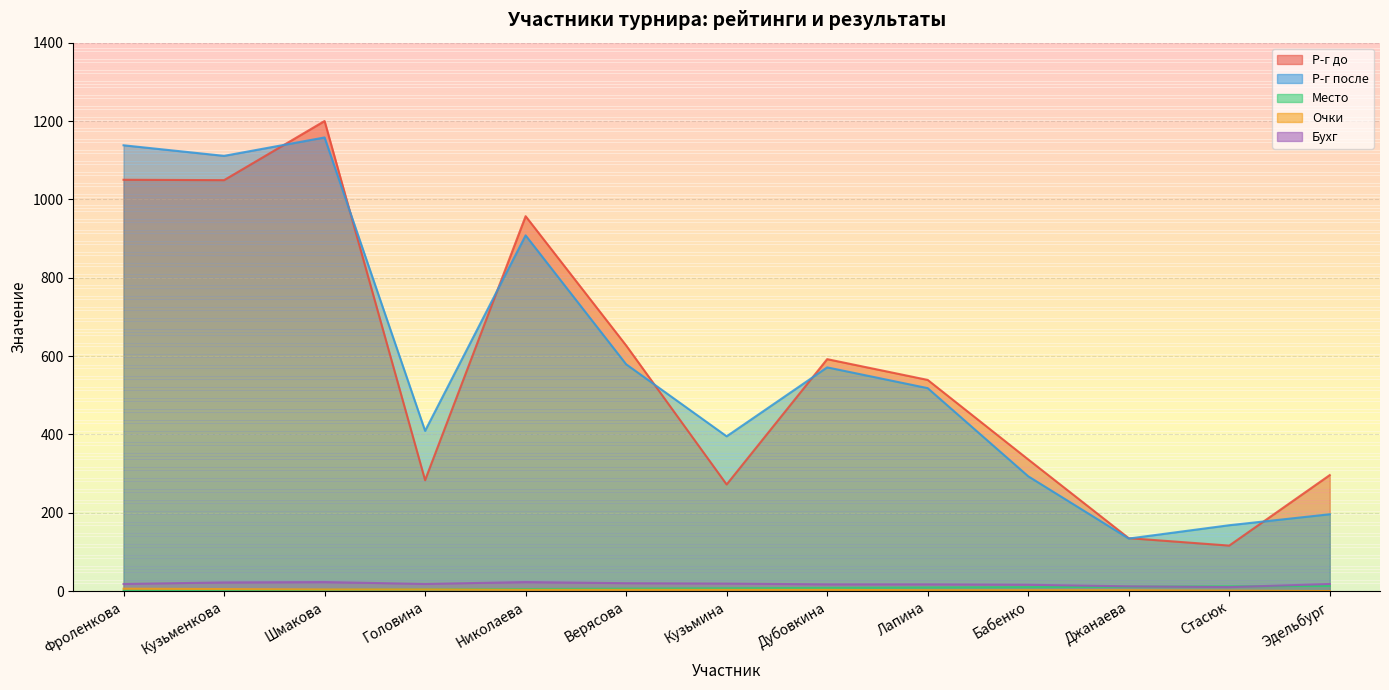

At which label does Р-г после reach its peak?

Шмакова